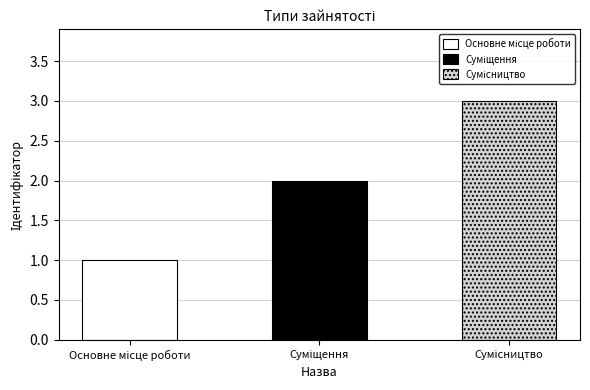

Reading left to right, transcribe all the data shown in this chart.

Основне місце роботи=1	Суміщення=2	Сумісництво=3